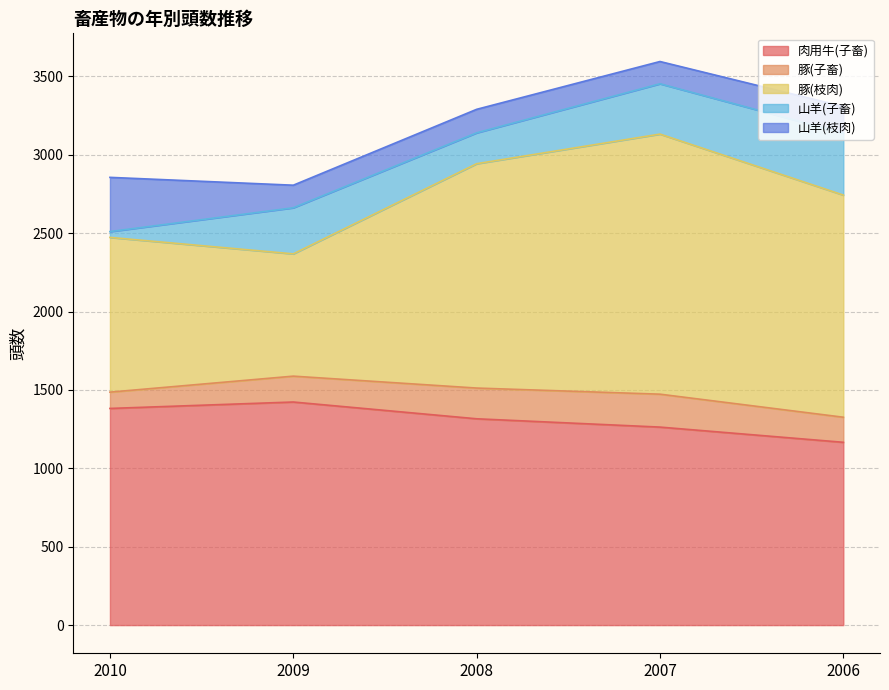

What is the average value of the 山羊(枝肉) series?

190